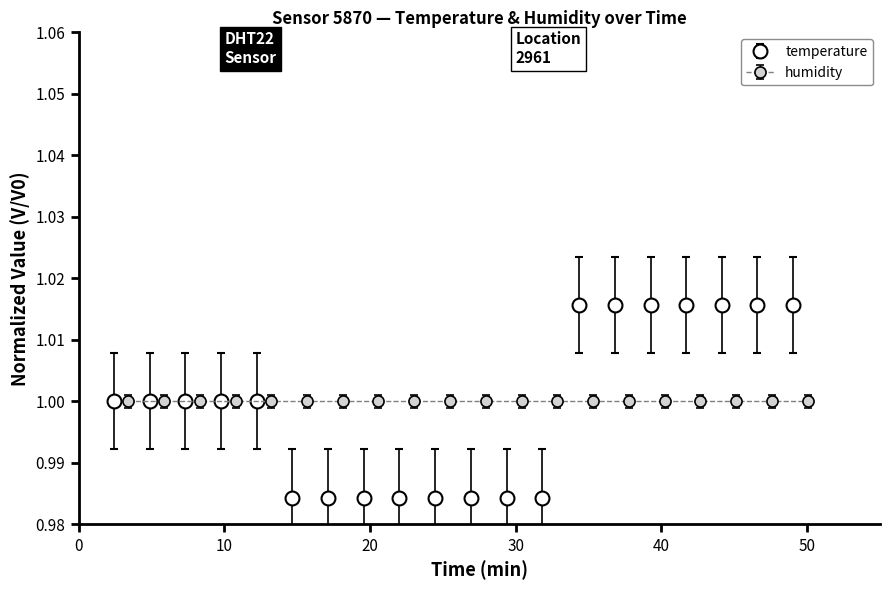

What is the maximum value shown in the chart?

1.0